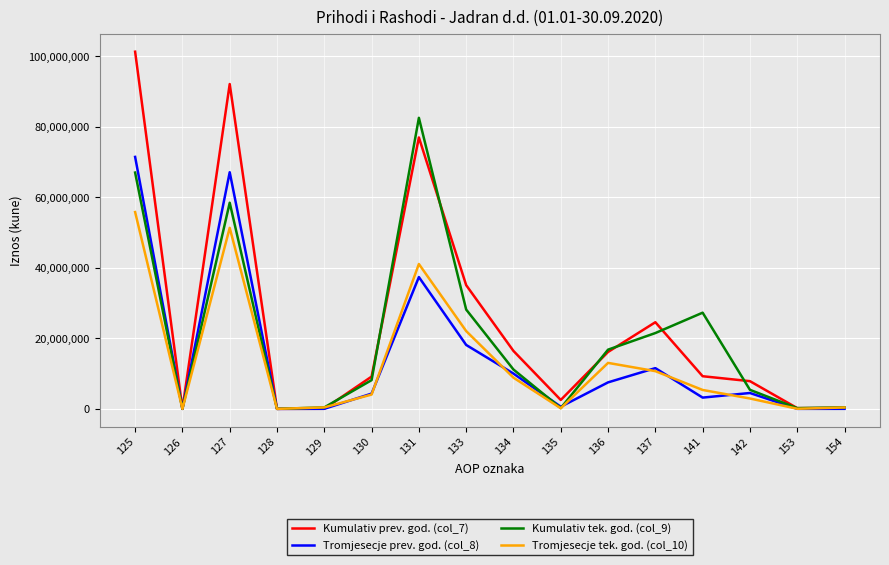

List the series in order of their peak value, highest first.

Kumulativ prev. god. (col_7), Kumulativ tek. god. (col_9), Tromjesecje prev. god. (col_8), Tromjesecje tek. god. (col_10)